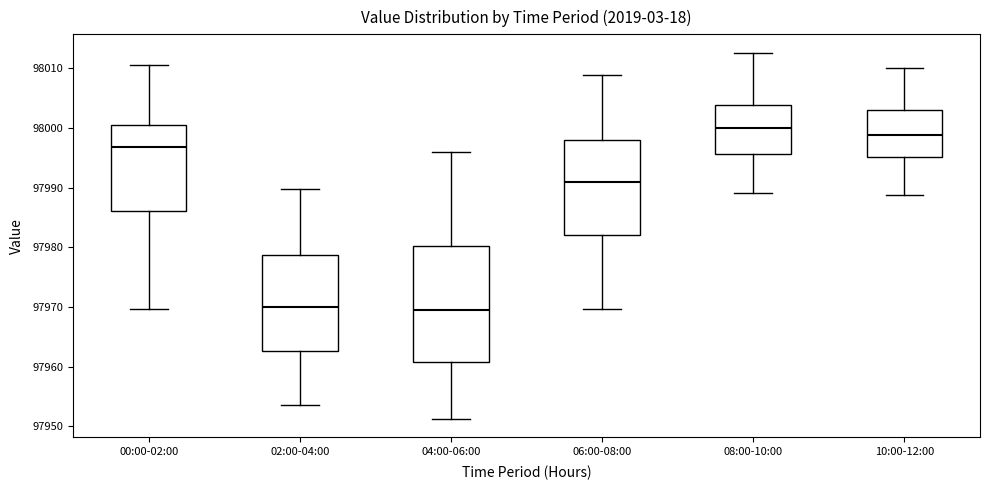

Reading left to right, read every box against the y-axis: the position of its median line, the range the box covers, and the ends of its whiskers. The values are not printed on the chart, so give them approximately, as read against the axis.

00:00-02:00: median 97997, box 97986 to 98000, whiskers 97970 to 98011
02:00-04:00: median 97970, box 97963 to 97979, whiskers 97954 to 97990
04:00-06:00: median 97969, box 97961 to 97980, whiskers 97951 to 97996
06:00-08:00: median 97991, box 97982 to 97998, whiskers 97970 to 98009
08:00-10:00: median 98000, box 97996 to 98004, whiskers 97989 to 98013
10:00-12:00: median 97999, box 97995 to 98003, whiskers 97989 to 98010